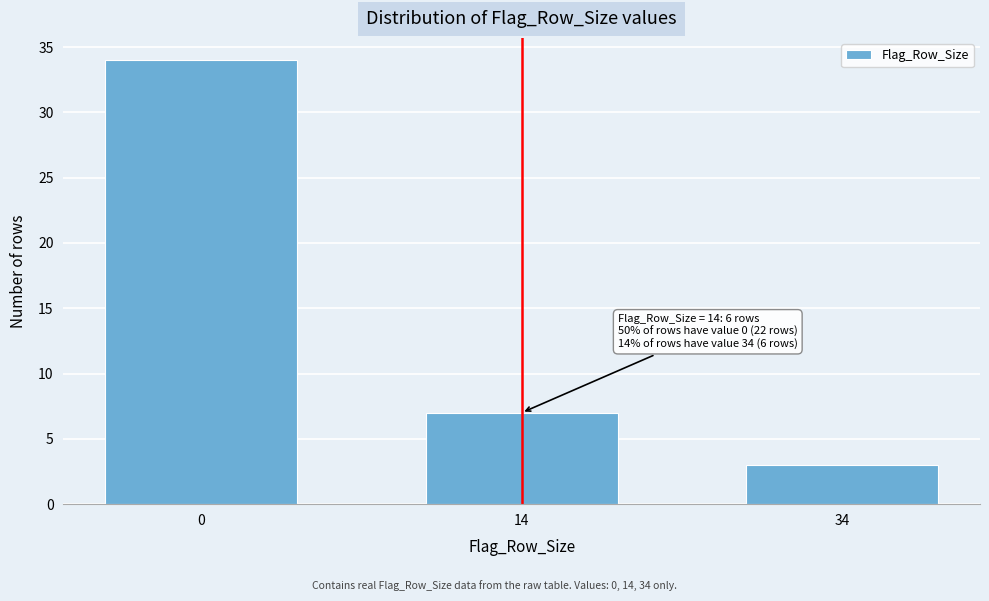

Reading right to left, transcribe all the data shown in this chart.

3	7	34